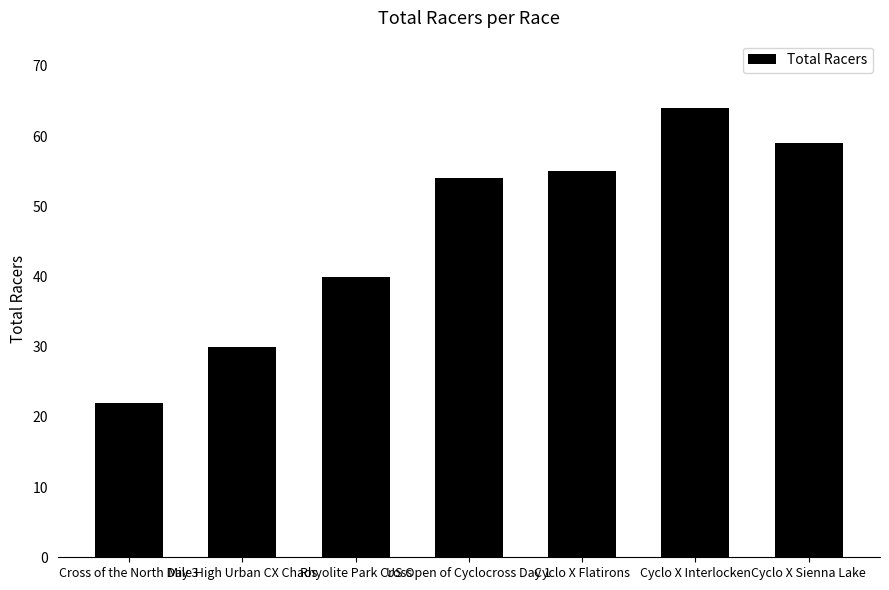

At which label is the value closest to 43?

Rhyolite Park Cross